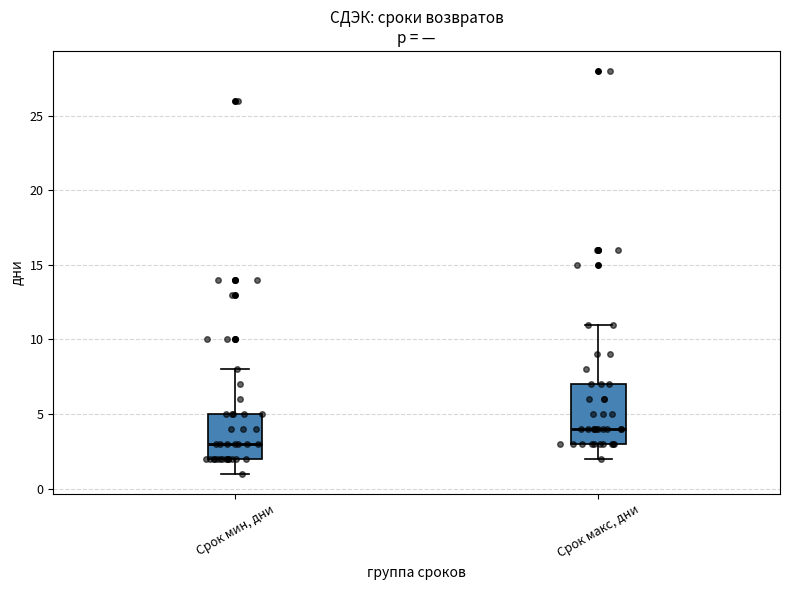

Reading left to right, read every box against the y-axis: the position of its median line, the range the box covers, and the ends of its whiskers. The values are not printed on the chart, so give them approximately, as read against the axis.

Срок мин, дни: median 3, box 2 to 5, whiskers 1 to 8
Срок макс, дни: median 4, box 3 to 7, whiskers 2 to 11